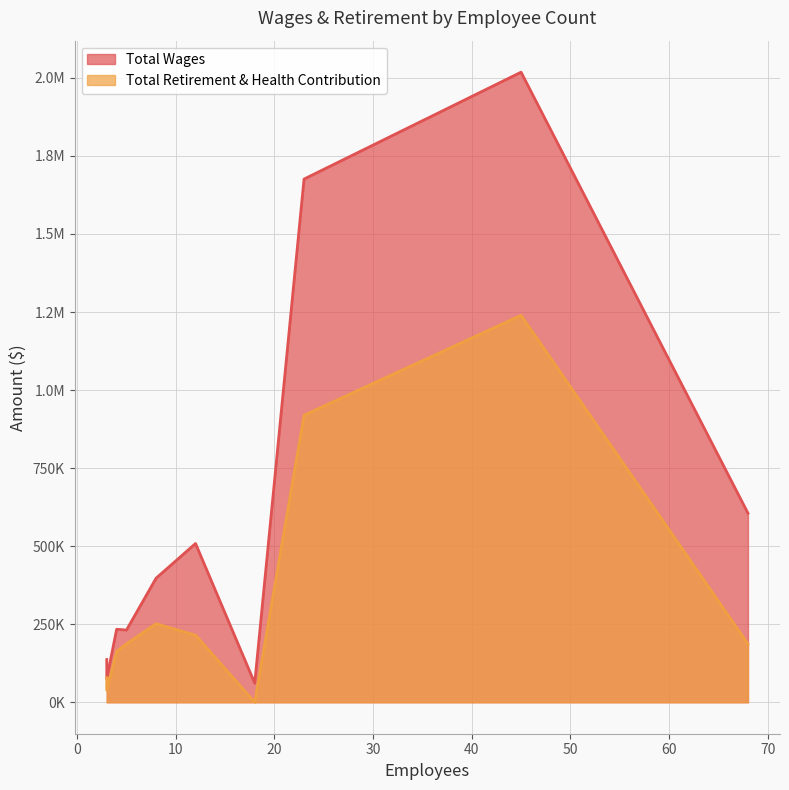

True or false: Total Wages and Total Retirement & Health Contribution intersect in this chart.

False